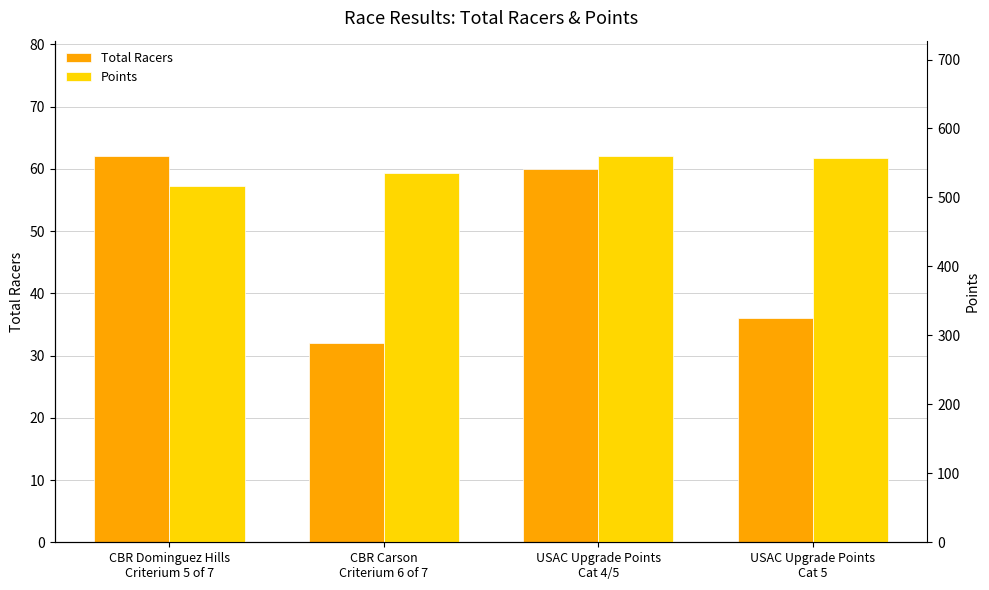

Rank the series by their average value, from highest to lowest.

Points, Total Racers